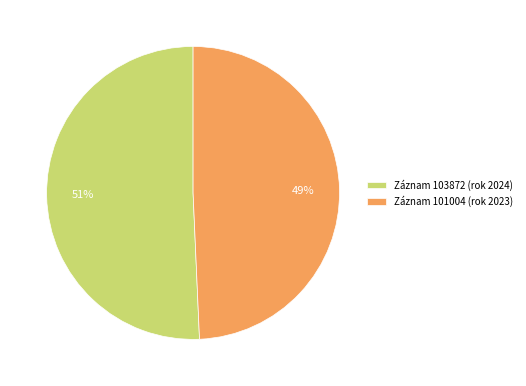

Do Záznam 101004 (rok 2023) and Záznam 103872 (rok 2024) together represent more than half of the pie?

Yes